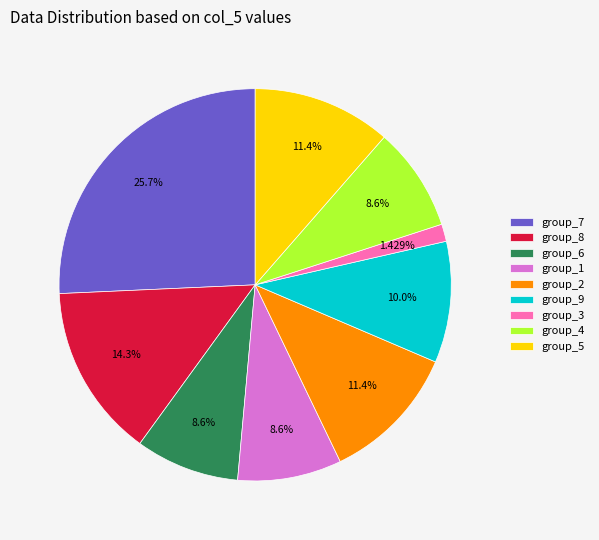

Between group_9 and group_4, which is larger?

group_9